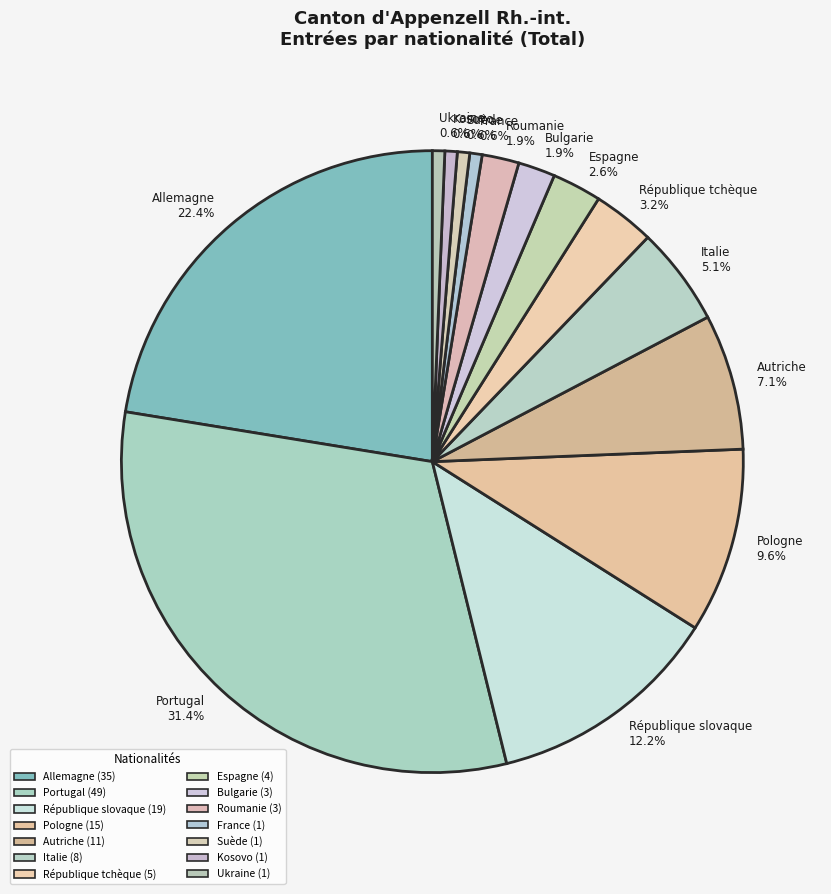

Is it true that Espagne is 3% of the pie?

True